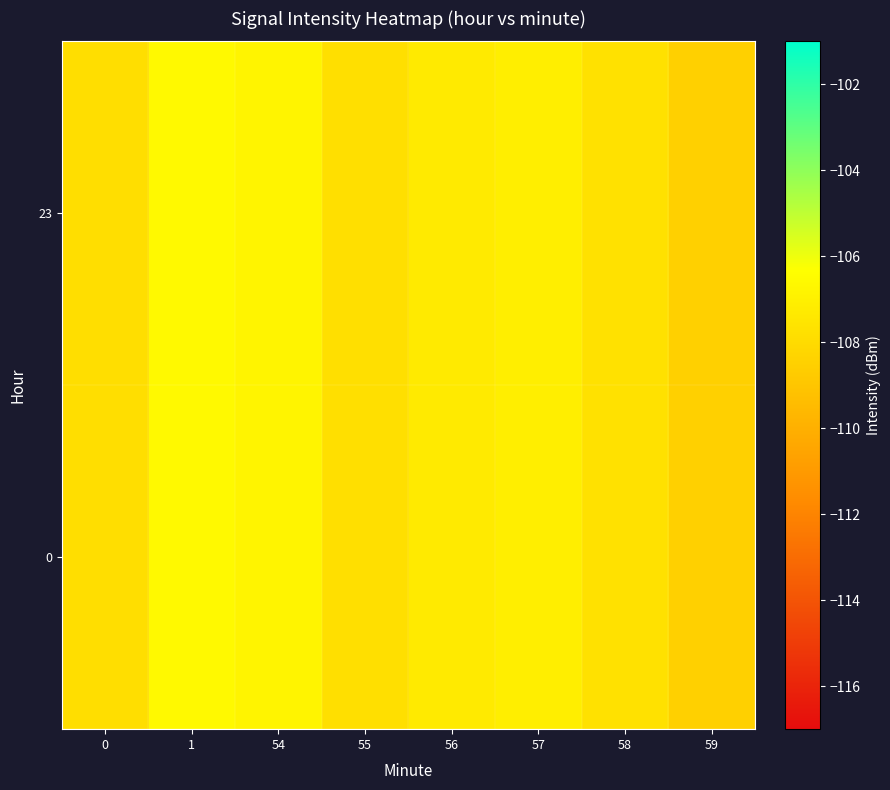

Reading left to right, what are all the values shown in this chart?

0: 0=-107.9	1=-106.6	54=-106.8	55=-107.8	56=-107.3	57=-107.1	58=-107.7	59=-108.5
23: 0=-107.9	1=-106.6	54=-106.8	55=-107.8	56=-107.3	57=-107.1	58=-107.7	59=-108.5